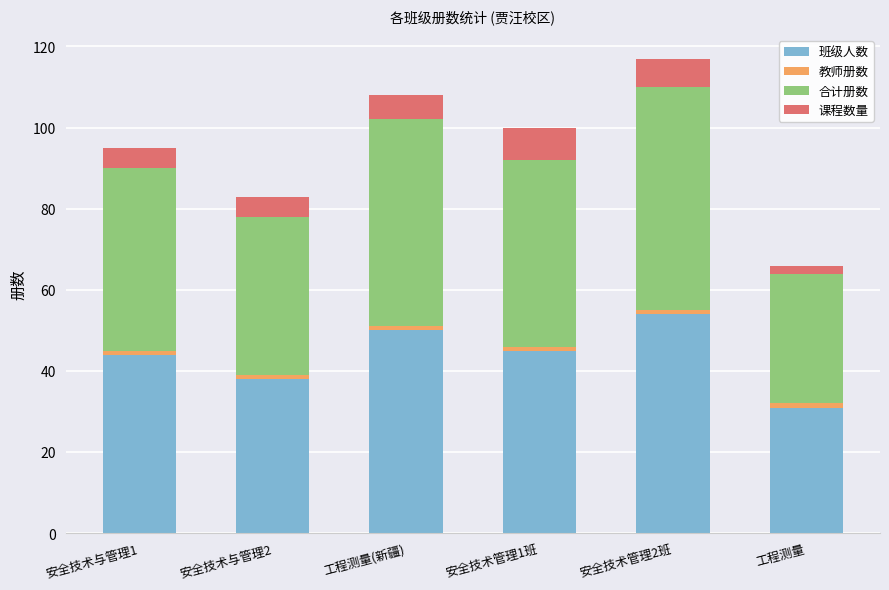

What is the minimum value for 班级人数?

31